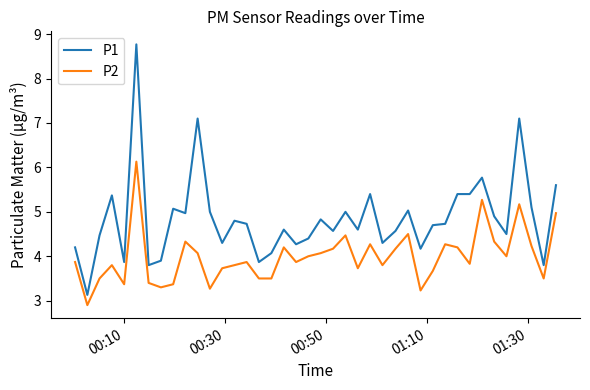

How many values in the P1 series exceed 4?

34